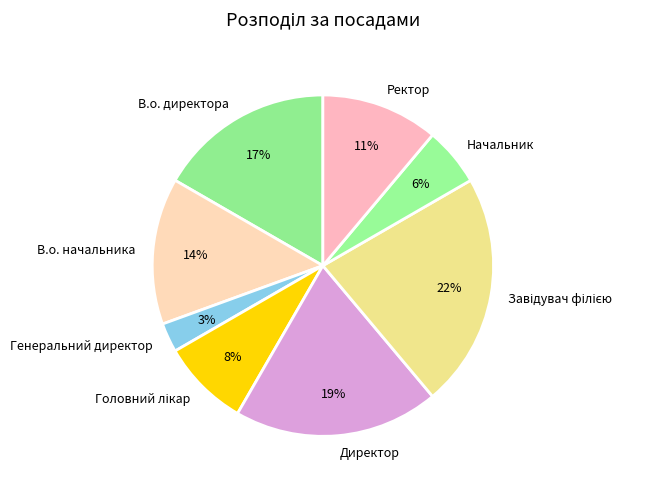

True or false: Начальник accounts for 6% of the total.

True